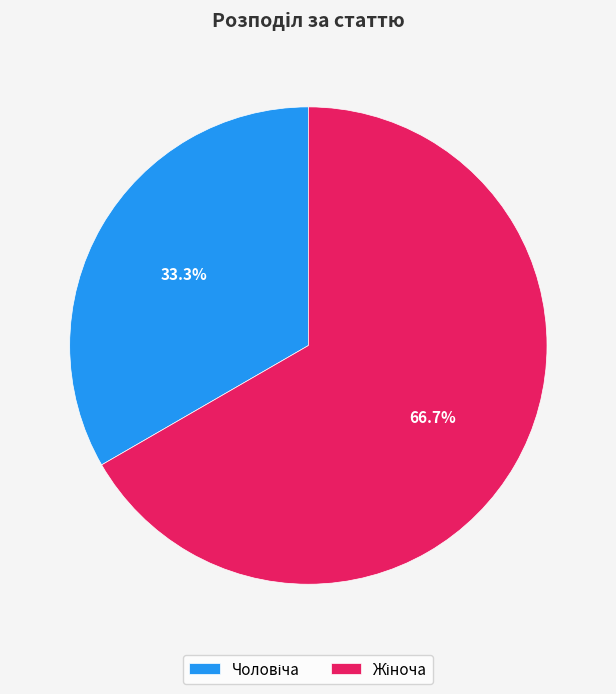

Is there any slice that represents more than half of the pie?

Yes